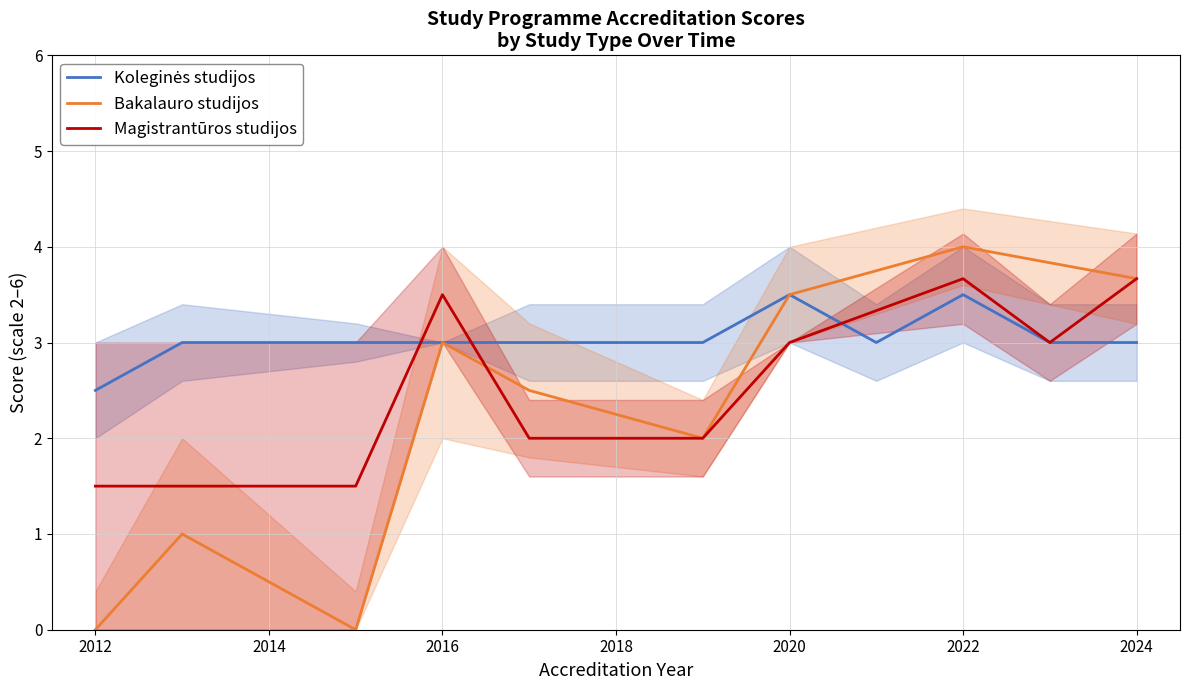

In Koleginės studijos, how many points are lower than both neighbors (excluding endpoints)?

1